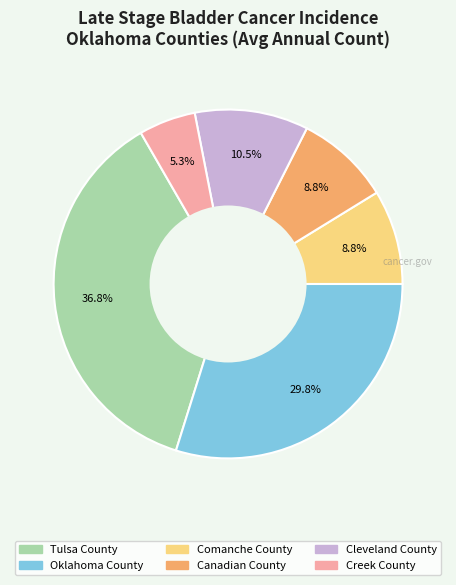

What percentage is the Canadian County slice, to the nearest percent?

9%